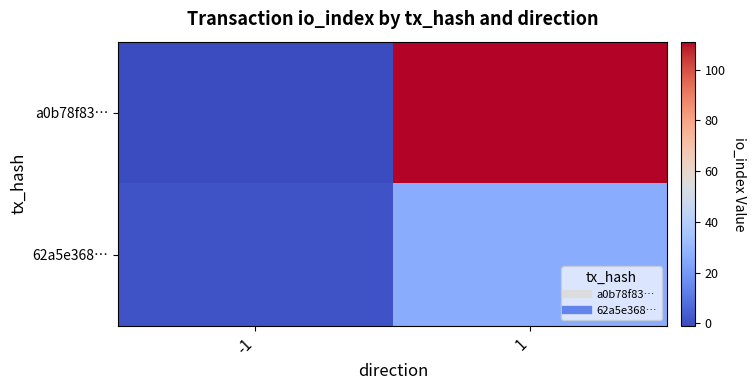

Reading left to right, transcribe all the data shown in this chart.

a0b78f83…: -1=-1	1=111
62a5e368…: -1=1	1=26